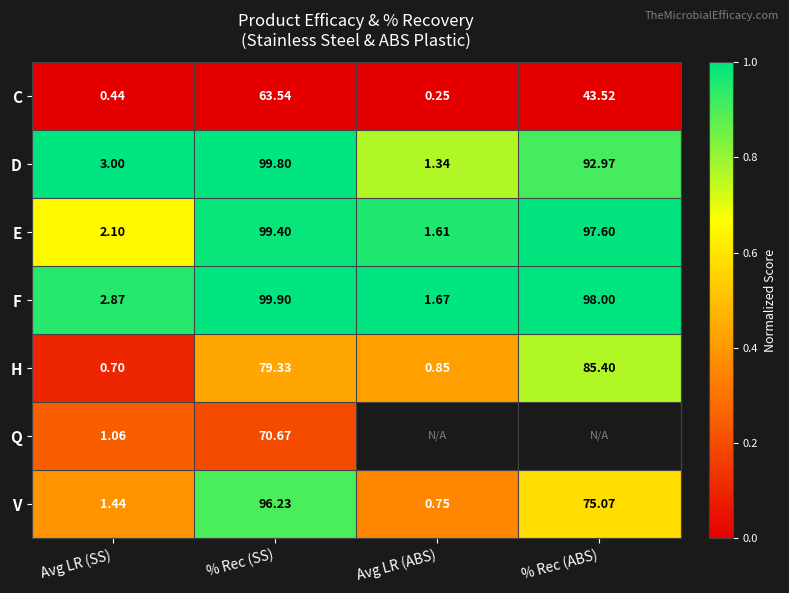

What is the spread (max minus min) of values at Avg LR (SS)?

2.6